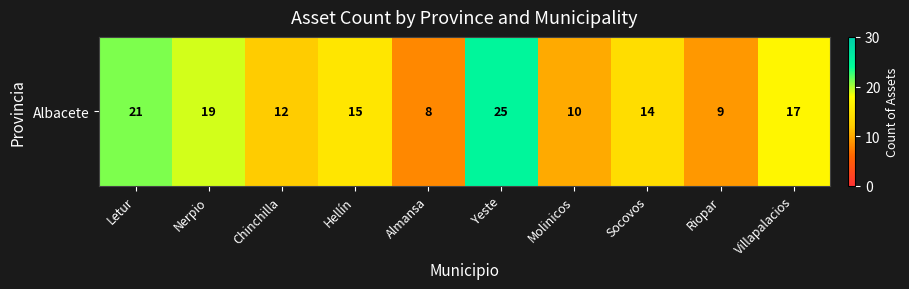

Reading right to left, extract all data points from this chart.

Villapalacios=17	Riopar=9	Socovos=14	Molinicos=10	Yeste=25	Almansa=8	Hellín=15	Chinchilla=12	Nerpio=19	Letur=21